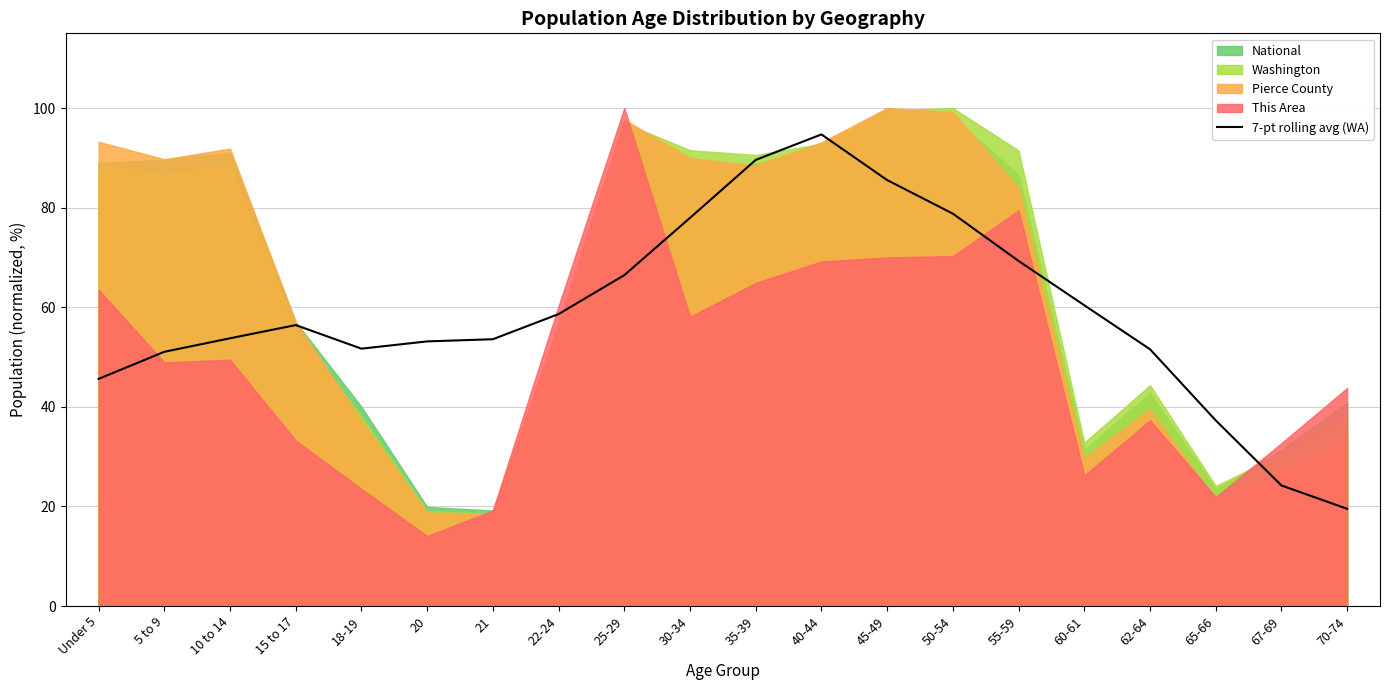

Where does the data first go above 56?

15 to 17